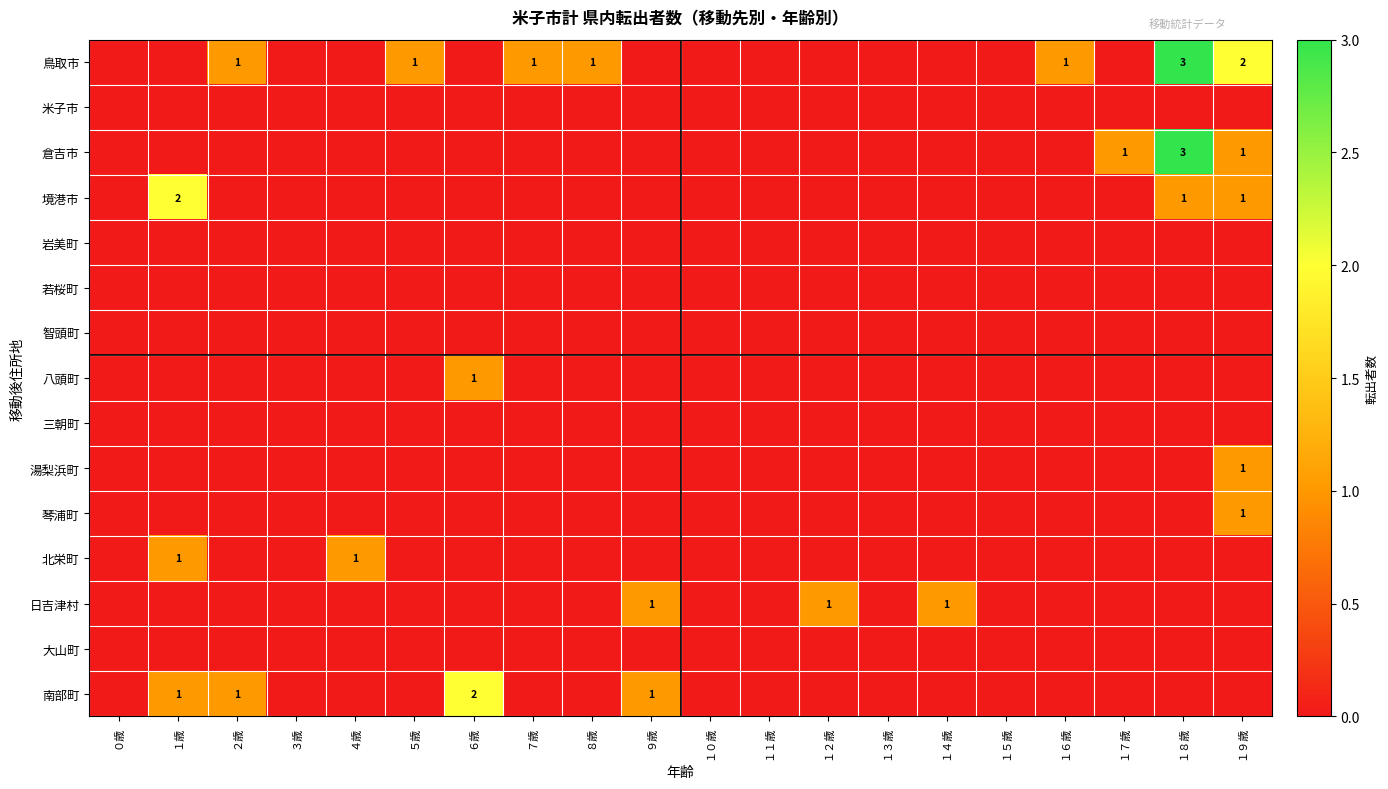

Rank the series at ６歳 from lowest to highest value.

鳥取市, 米子市, 倉吉市, 境港市, 岩美町, 若桜町, 智頭町, 三朝町, 湯梨浜町, 琴浦町, 北栄町, 日吉津村, 大山町, 八頭町, 南部町